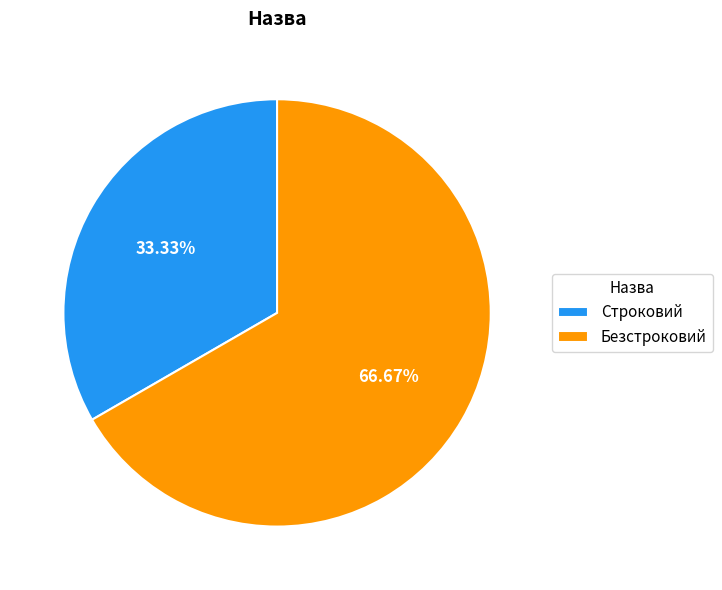

True or false: Безстроковий accounts for 78% of the total.

False